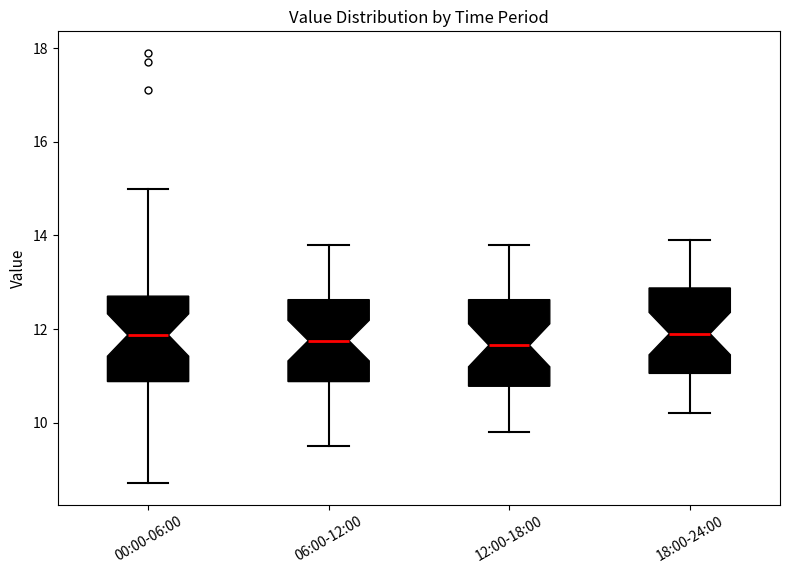

Reading left to right, read every box against the y-axis: the position of its median line, the range the box covers, and the ends of its whiskers. The values are not printed on the chart, so give them approximately, as read against the axis.

00:00-06:00: median 11.8, box 10.8 to 12.8, whiskers 8.8 to 15.0
06:00-12:00: median 11.8, box 10.8 to 12.6, whiskers 9.6 to 13.8
12:00-18:00: median 11.6, box 10.8 to 12.6, whiskers 9.8 to 13.8
18:00-24:00: median 12.0, box 11.0 to 12.8, whiskers 10.2 to 14.0